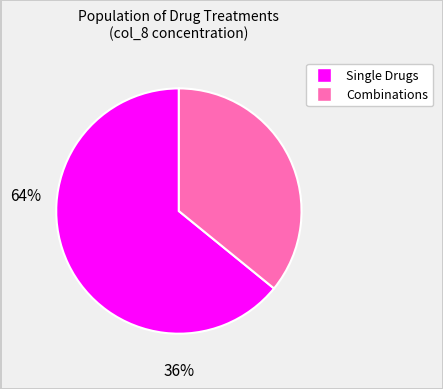

Is there any slice that represents more than half of the pie?

Yes